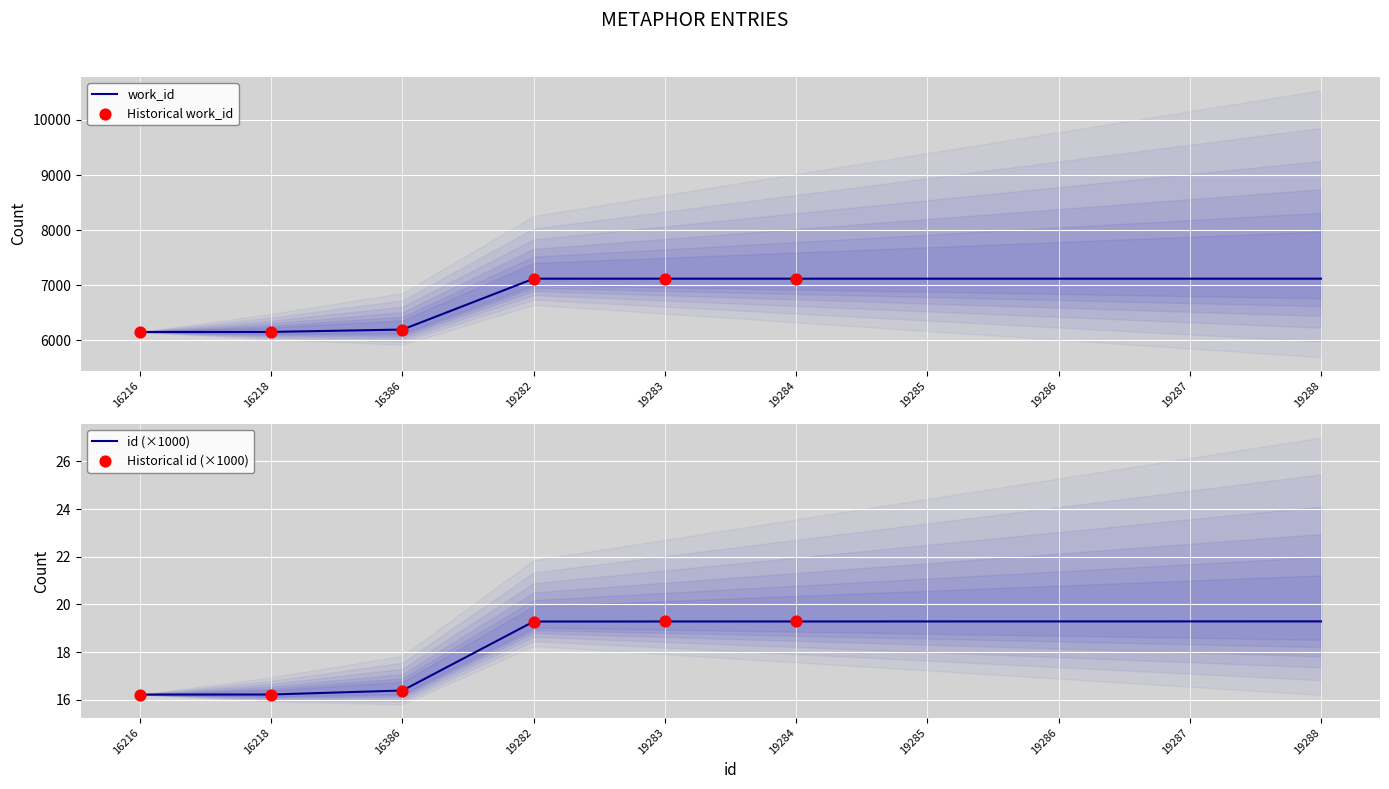

Which series has the largest total across all categories?

work_id